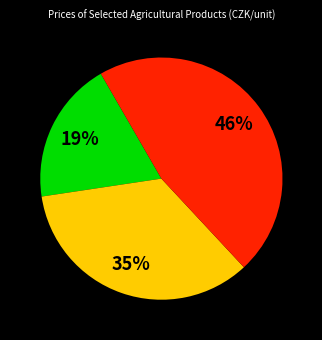

To the nearest percent, what is the average slice percentage?

33%